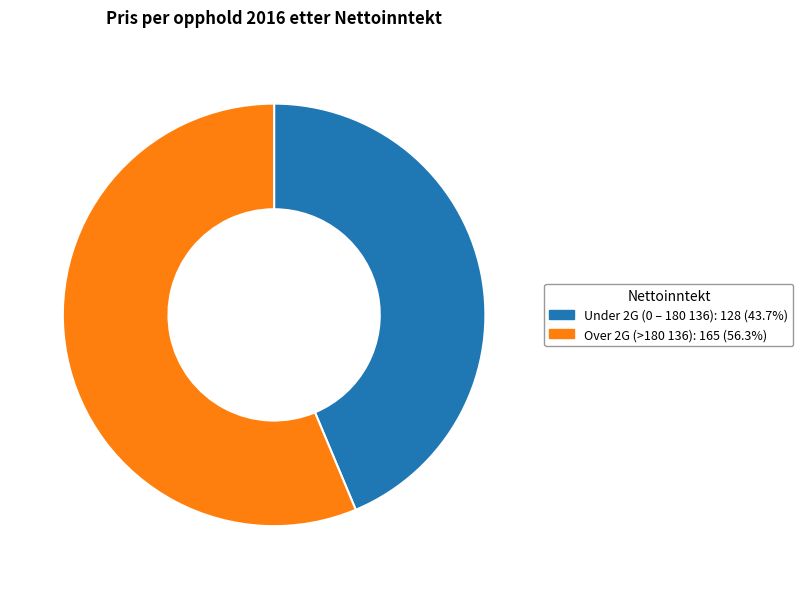

Between Over 2G (>180 136) and Under 2G (0 – 180 136), which is larger?

Over 2G (>180 136)